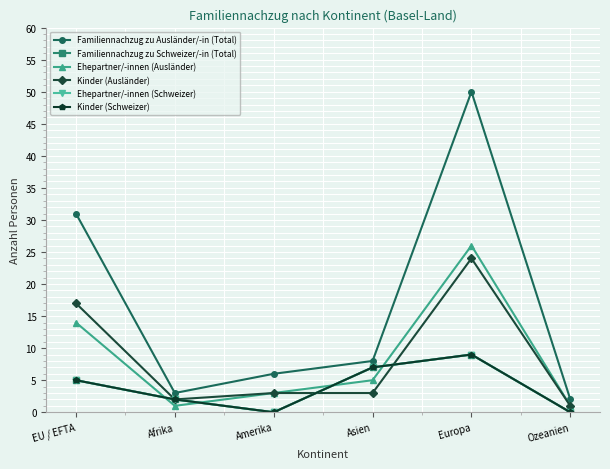

What is the difference between the maximum and minimum values in the Ehepartner/-innen (Schweizer) series?

9